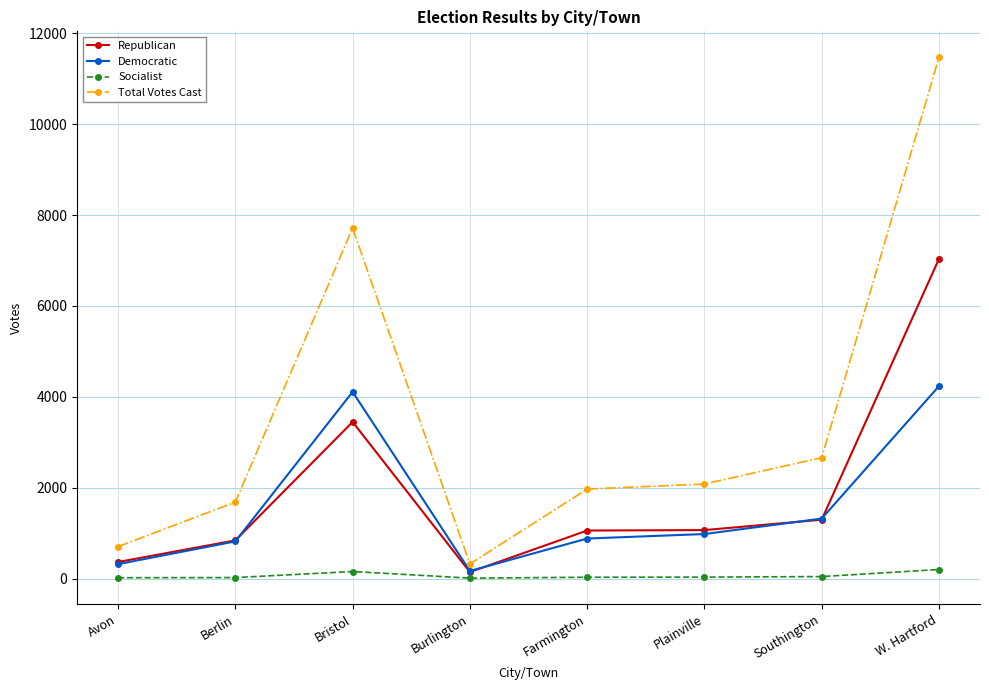

At which category is the sum across all series the highest?

W. Hartford